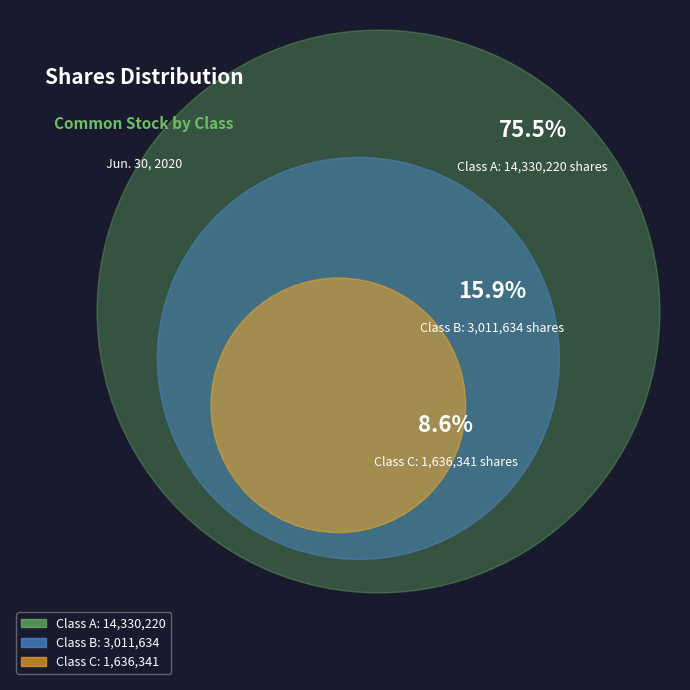

To the nearest percent, what is the average slice percentage?

33%